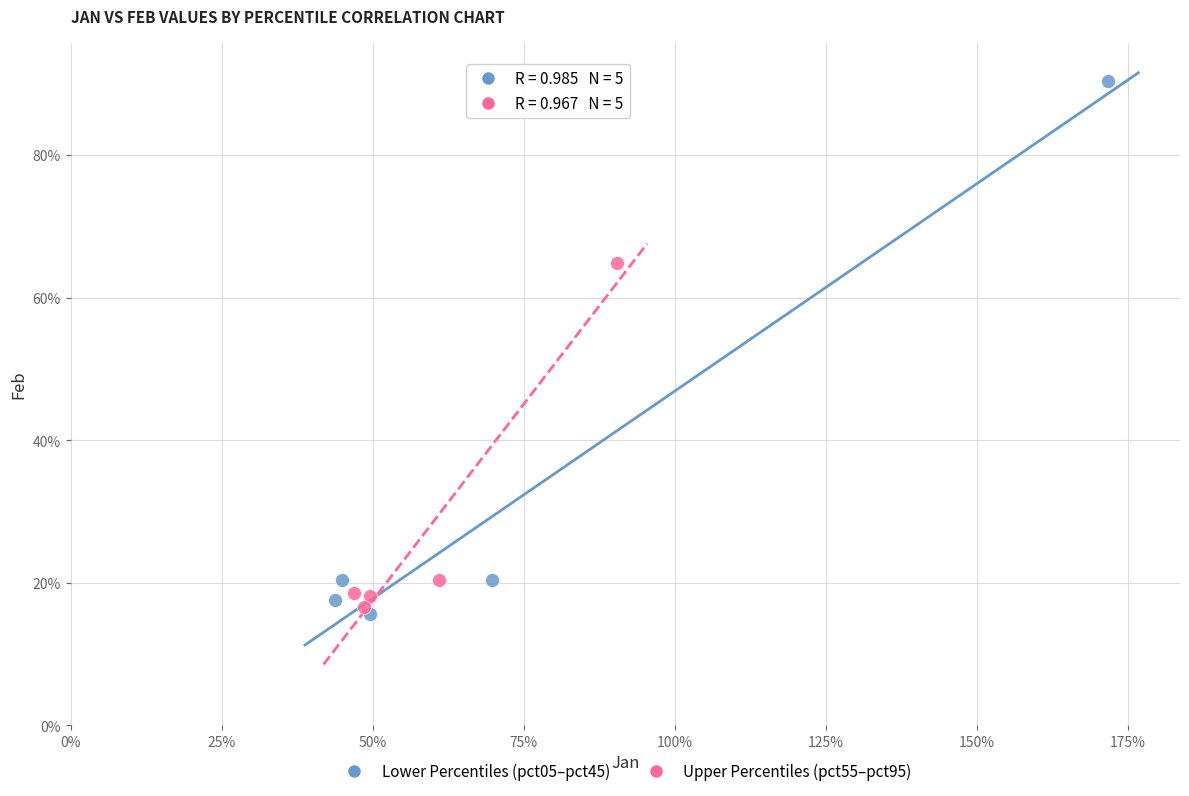

Which series contains the highest Y value?

Lower Percentiles (pct05–pct45)